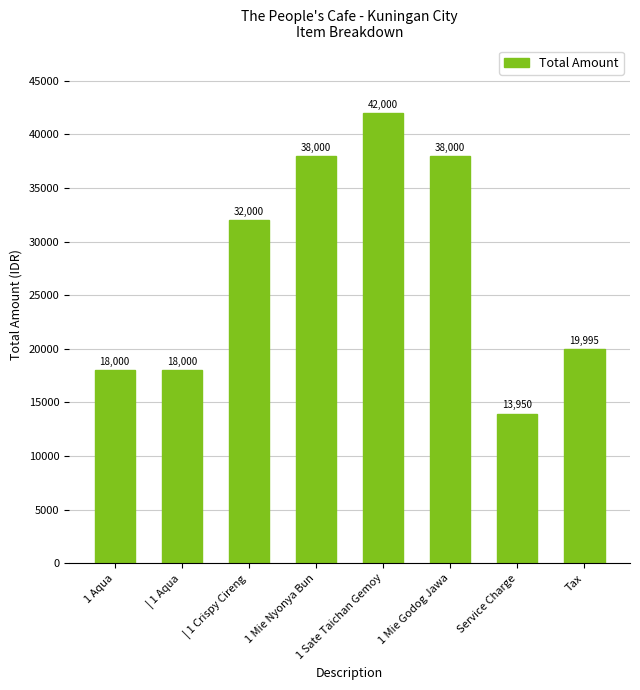

What is the smallest value displayed?

13950